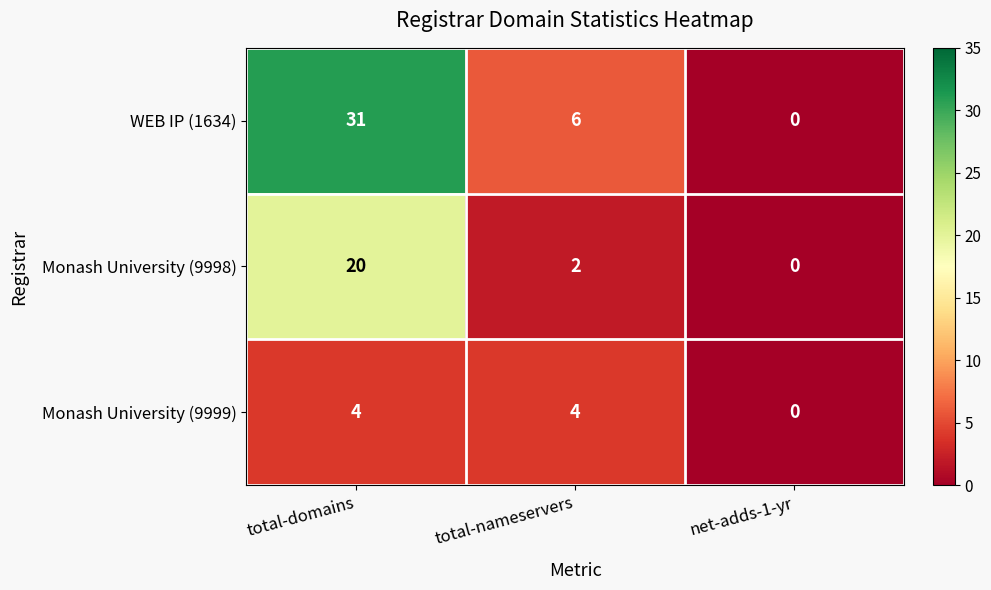

How many positive values does the Monash University (9999) series have?

2